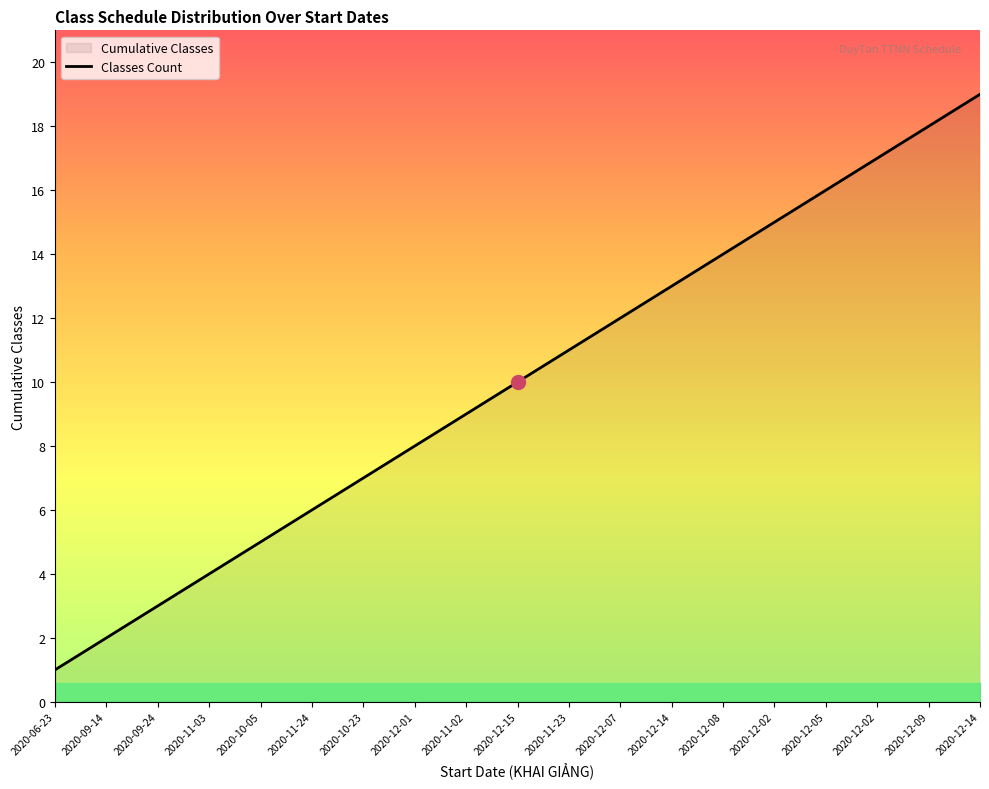

Where is the data nearest to the value 10?

2020-12-15